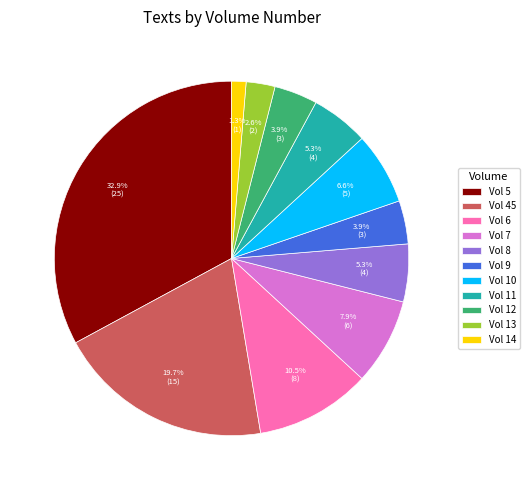

What percentage do Vol 8 and Vol 12 together represent?

9.2%